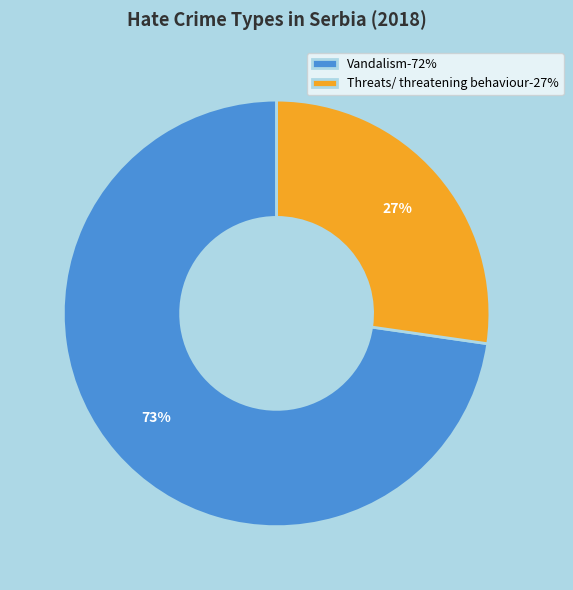

Count the number of slices in the pie.

2